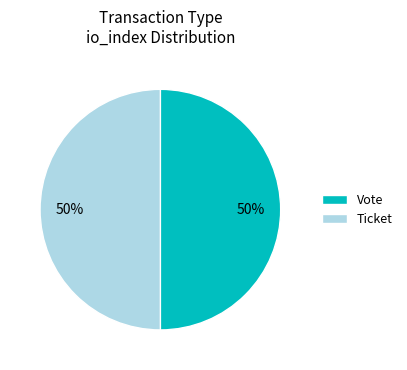

To the nearest percent, what is the average slice percentage?

50%